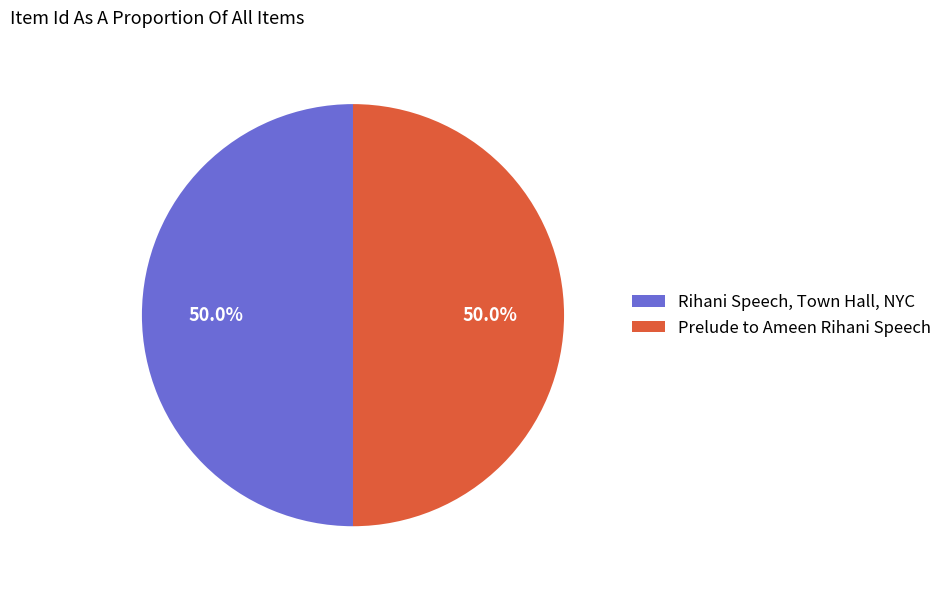

What percentage is the Prelude to Ameen Rihani Speech slice, to the nearest percent?

50%